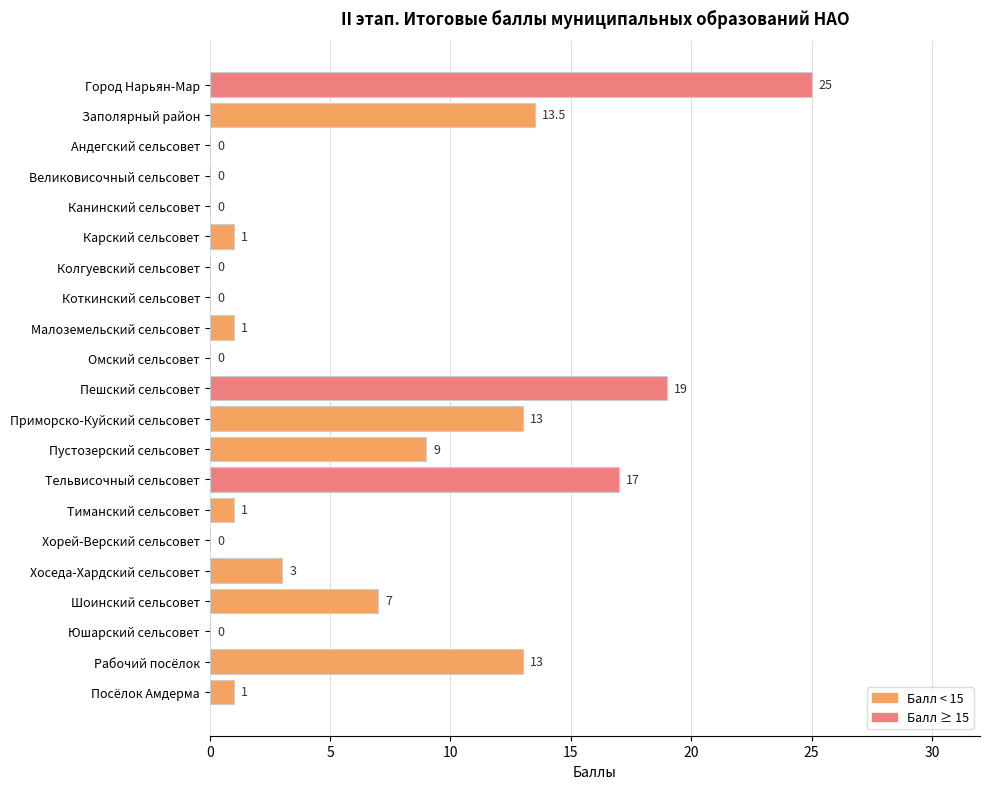

What is the maximum value shown in the chart?

25.0